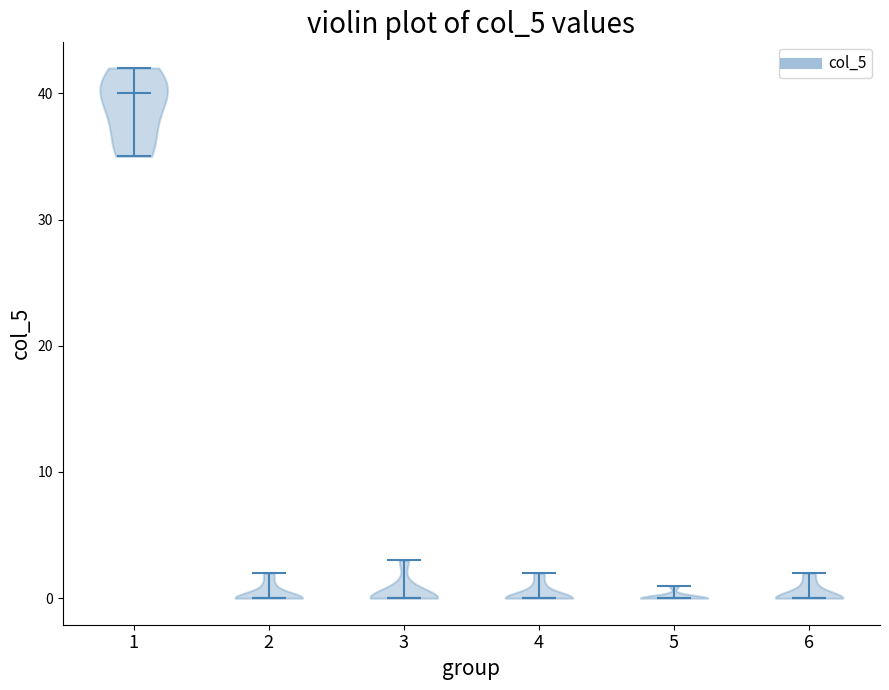

Reading left to right, read every violin against the y-axis: where its median line is, and the lowest and highest points it reaches. The values are not printed on the chart, so give them approximately, as read against the axis.

1: median line 40, lowest point 35, highest point 42
2: median line 0, lowest point 0, highest point 2
3: median line 0, lowest point 0, highest point 3
4: median line 0, lowest point 0, highest point 2
5: median line 0, lowest point 0, highest point 1
6: median line 0, lowest point 0, highest point 2